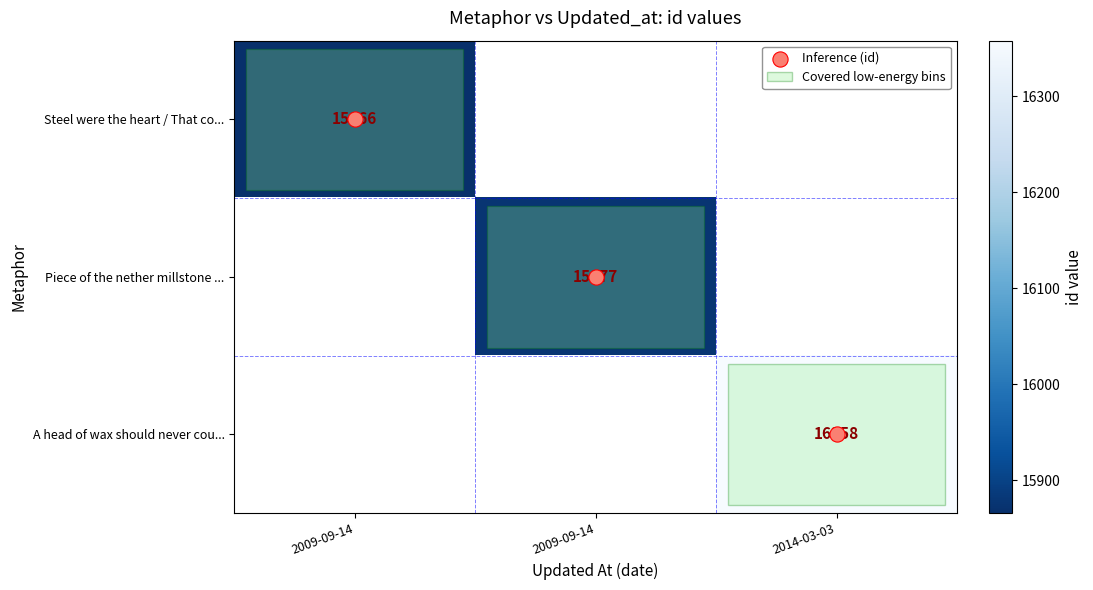

How many data points does each series have?

3